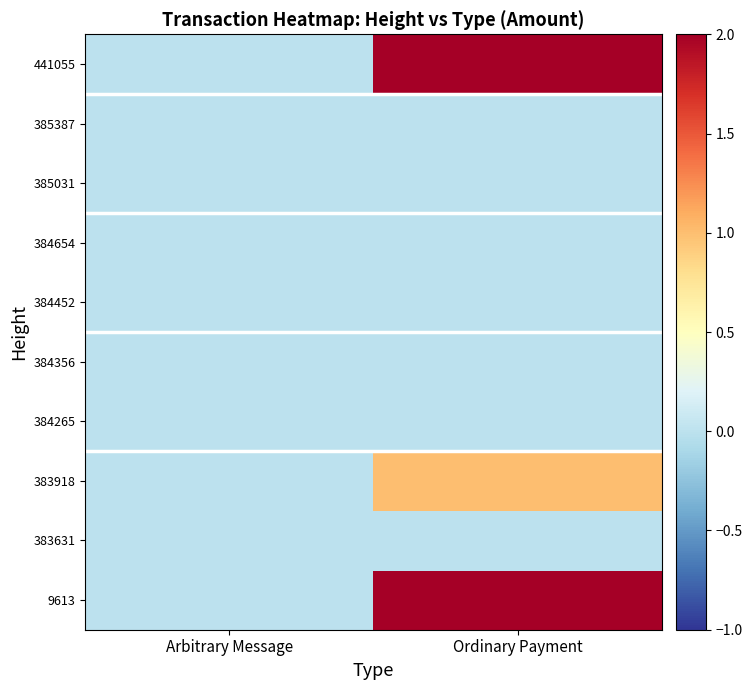

What is the spread (max minus min) of values at Ordinary Payment?

2